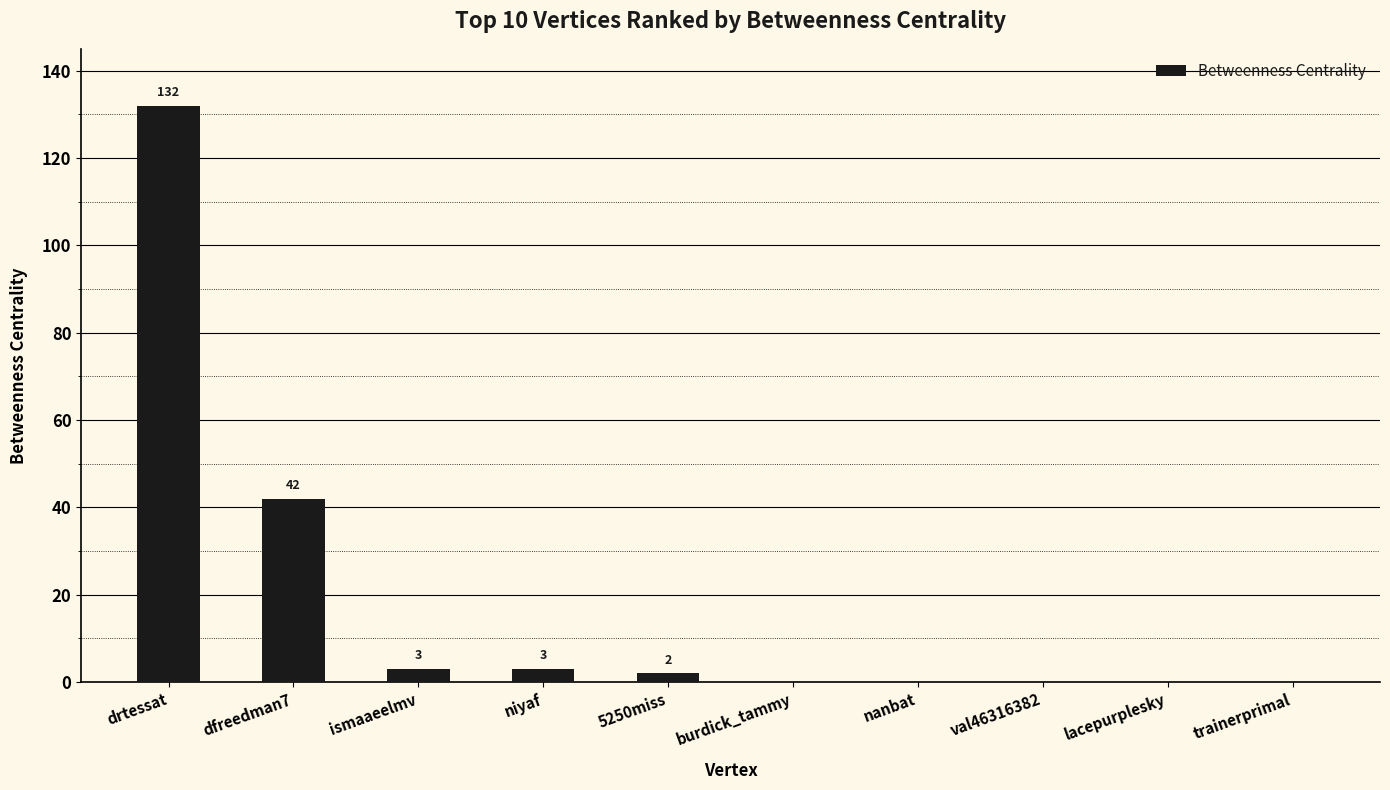

What is the greatest value displayed?

132